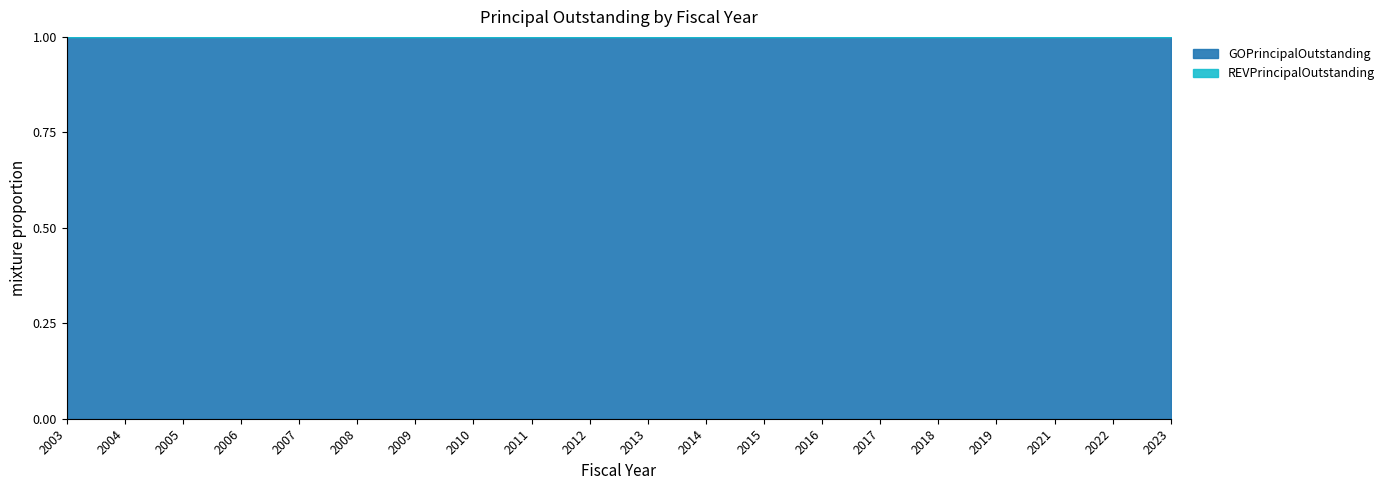

True or false: REVPrincipalOutstanding has more than 0 interior local peaks.

False